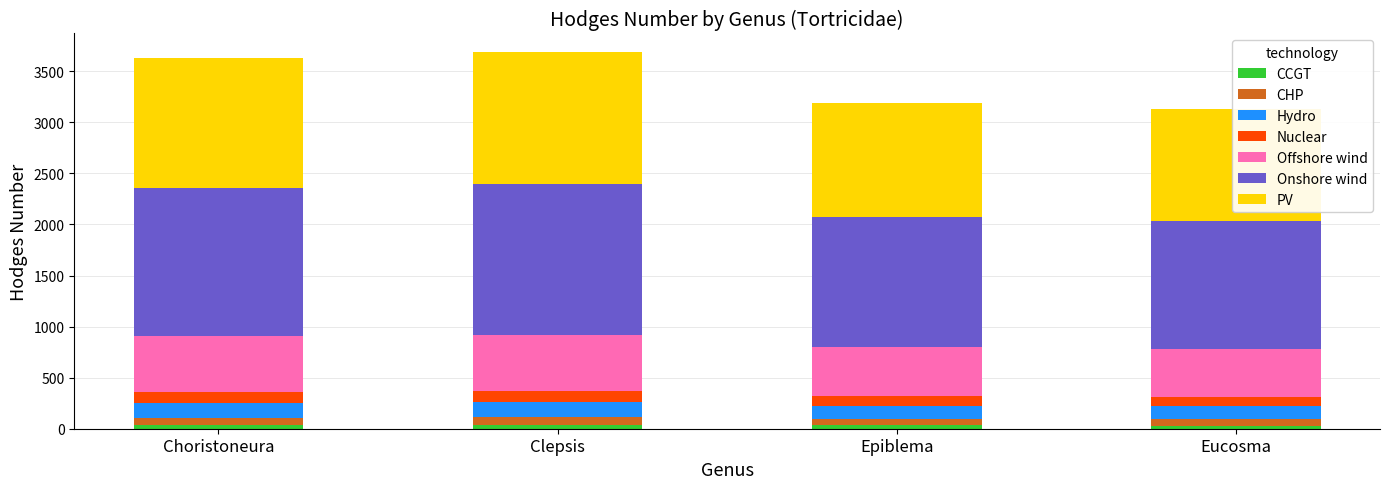

What is the difference between the maximum and second lowest values?

4.9